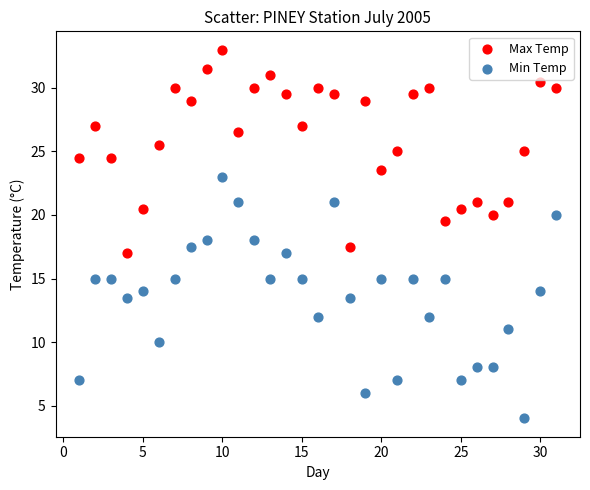

Across all data points, what is the range of X values (max minus min)?

30.0